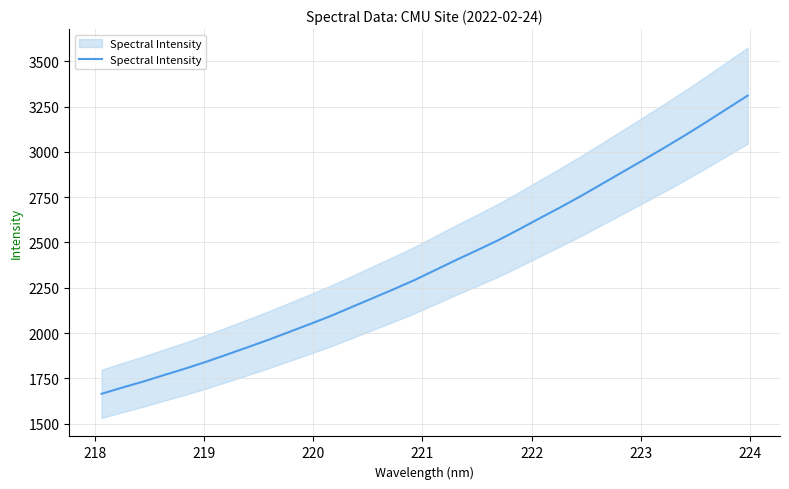

What is the average value?

2380.4